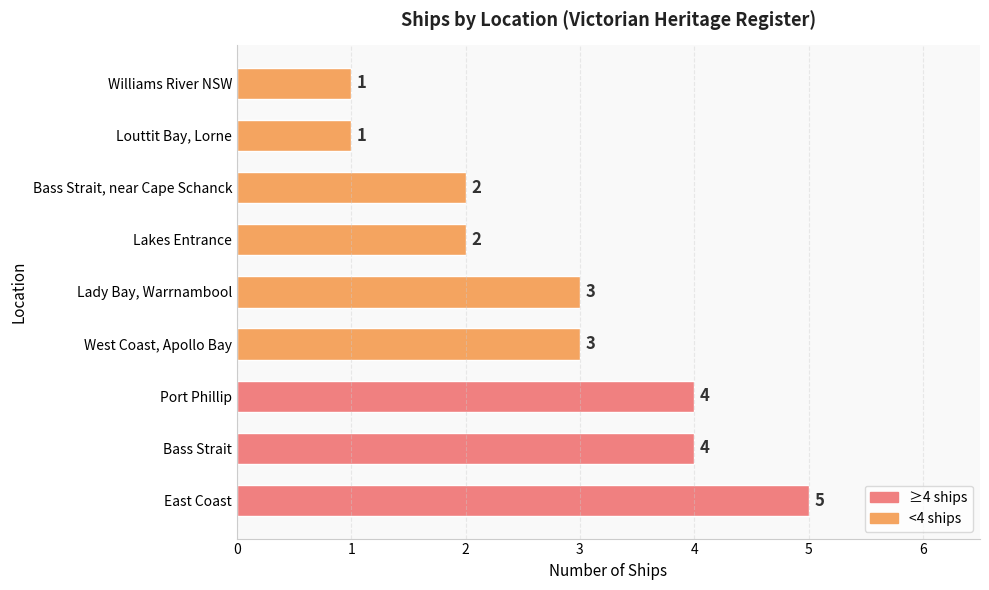

Does the chart contain stacked bars?

No